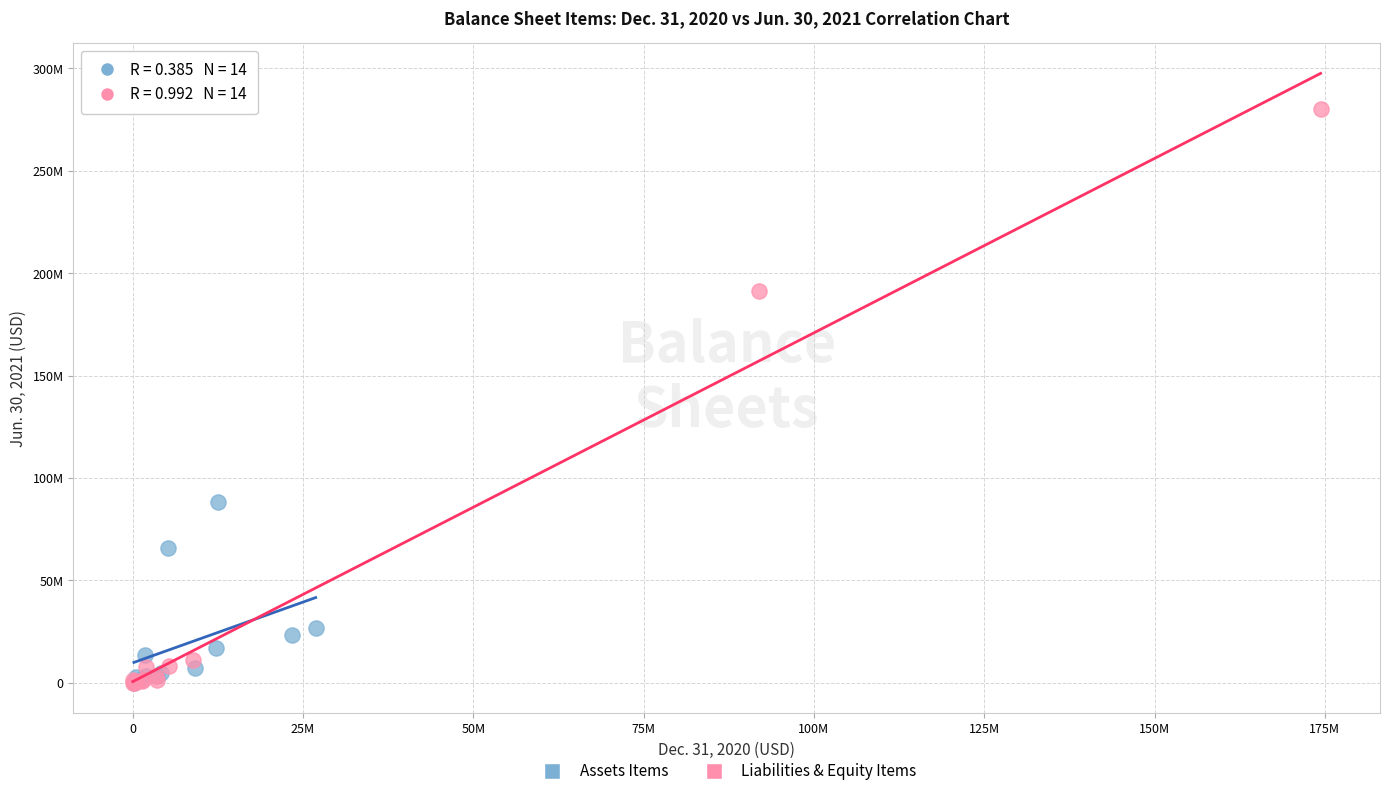

Which series reaches the maximum Y coordinate?

Liabilities & Equity Items